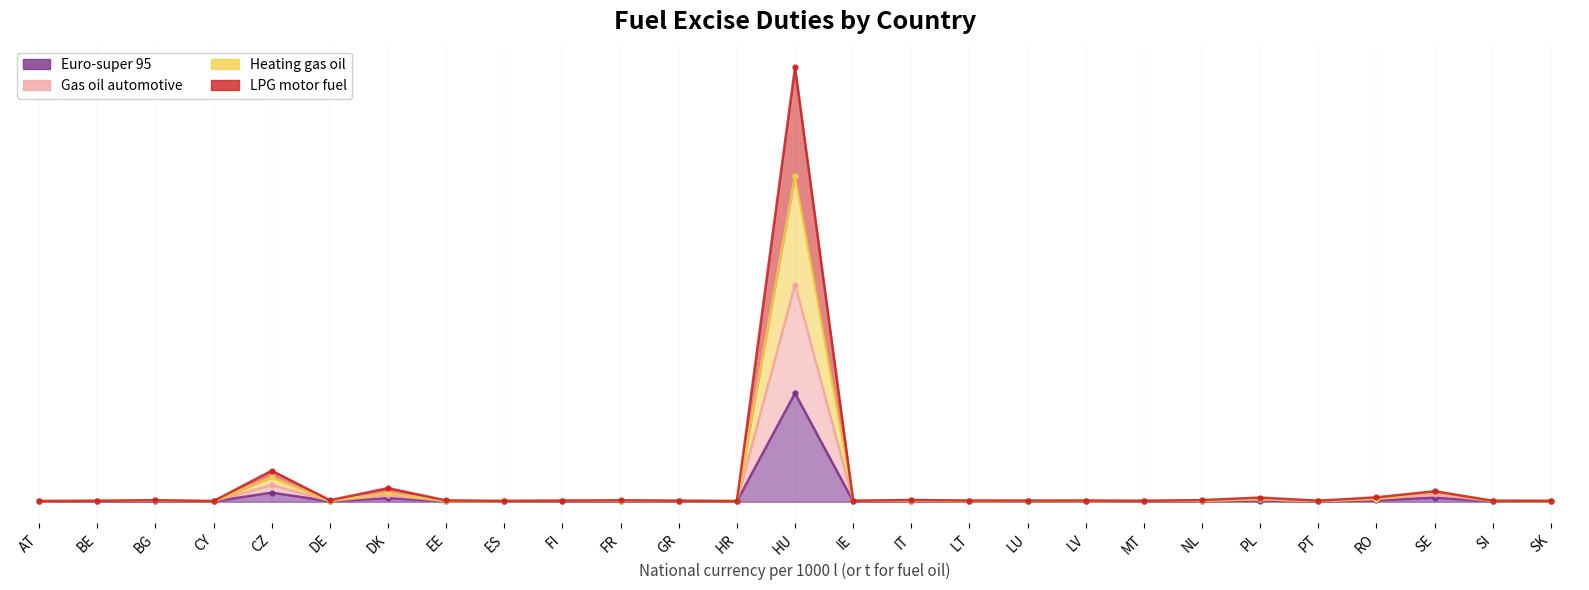

True or false: Heating gas oil and LPG motor fuel intersect in this chart.

False